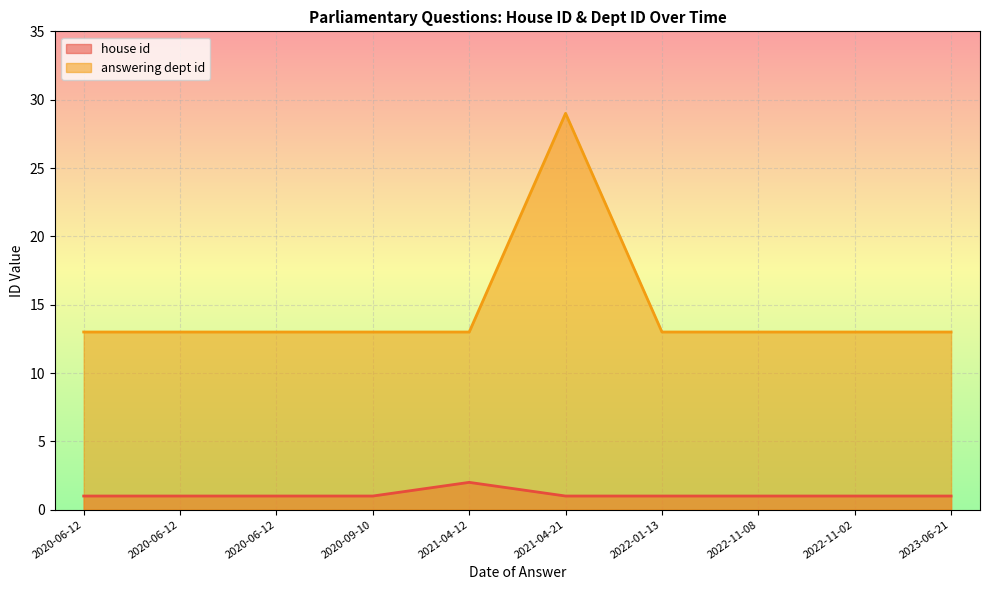

Which series has the largest range (max minus min)?

answering dept id